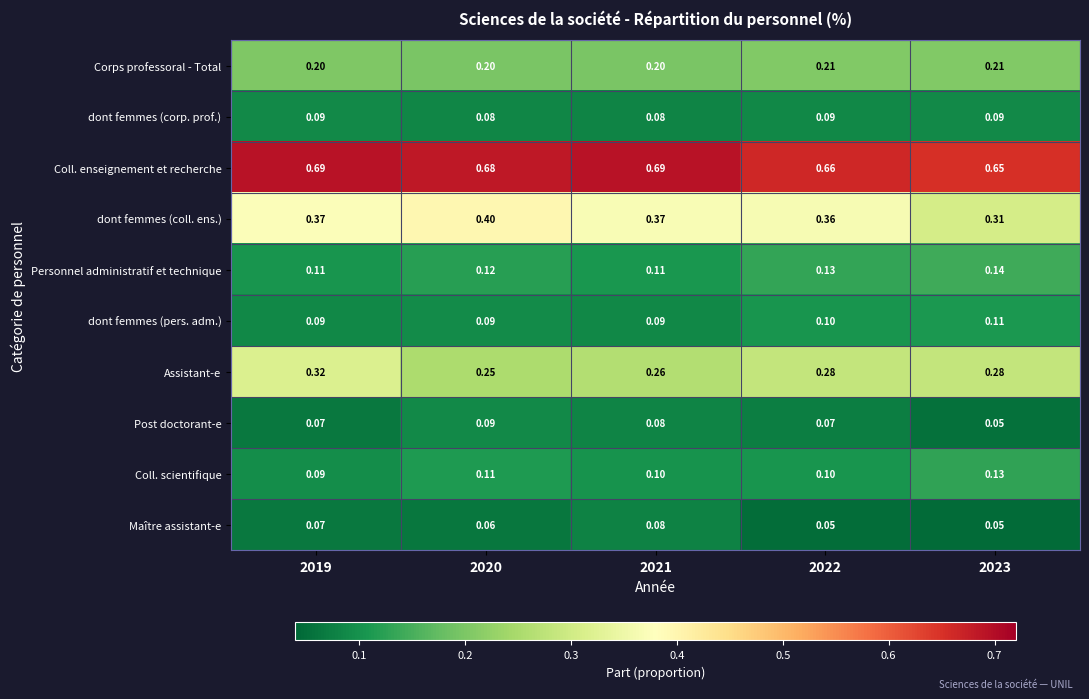

Which series has the largest range (max minus min)?

dont femmes (coll. ens.)